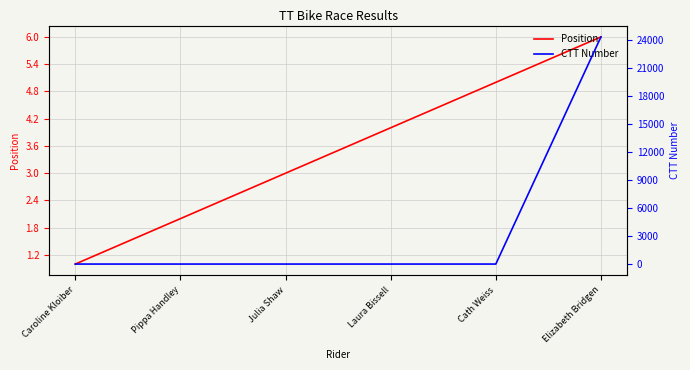

What is the maximum value for CTT Number?

24377